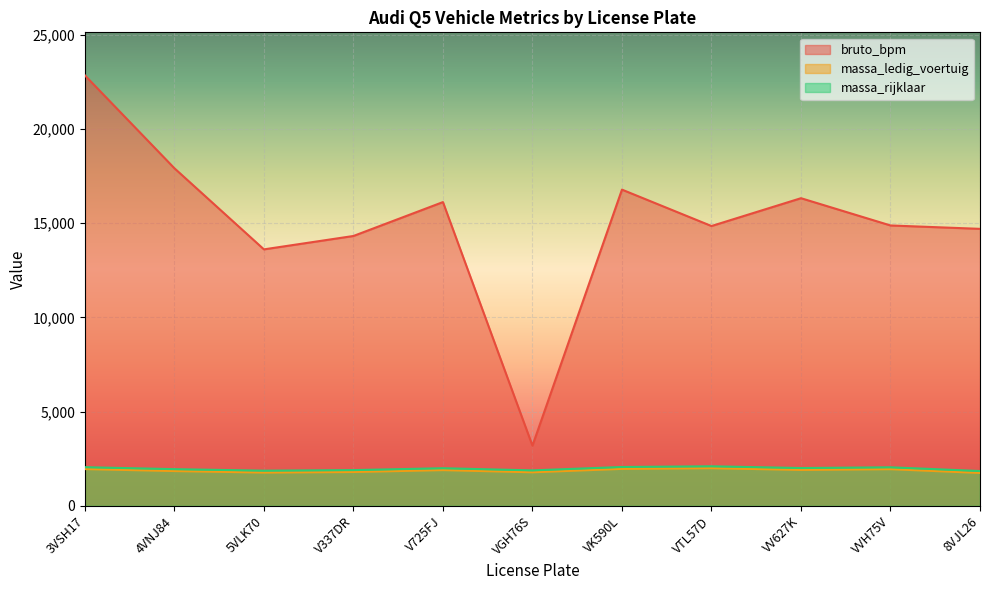

True or false: bruto_bpm and massa_ledig_voertuig intersect in this chart.

False